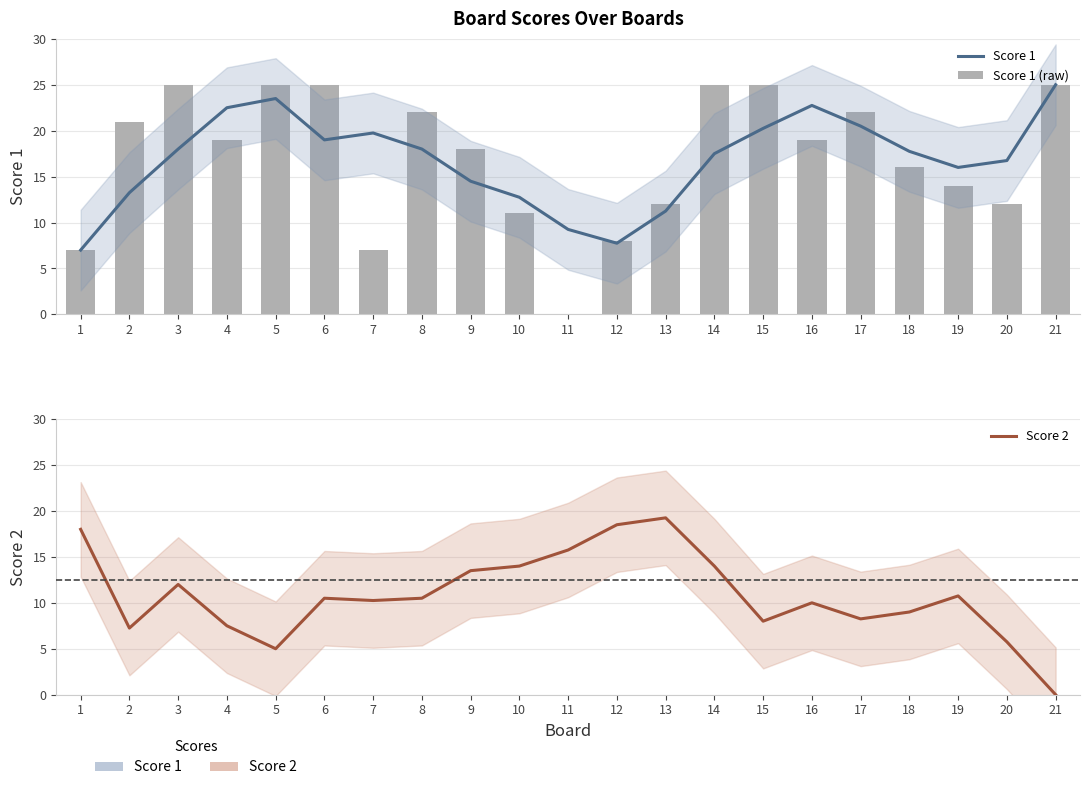

Reading left to right, list all the values displayed in this chart.

Score 1: 7.0	13.2	18.0	22.5	23.5	19.0	19.8	18.0	14.5	12.8	9.2	7.8	11.2	17.5	20.2	22.8	20.5	17.8	16.0	16.8	25.0
Score 1 (raw): 7.0	21.0	25.0	19.0	25.0	25.0	7.0	22.0	18.0	11.0	0.0	8.0	12.0	25.0	25.0	19.0	22.0	16.0	14.0	12.0	25.0
Score 2: 18.0	7.2	12.0	7.5	5.0	10.5	10.2	10.5	13.5	14.0	15.8	18.5	19.2	14.0	8.0	10.0	8.2	9.0	10.8	5.8	0.0